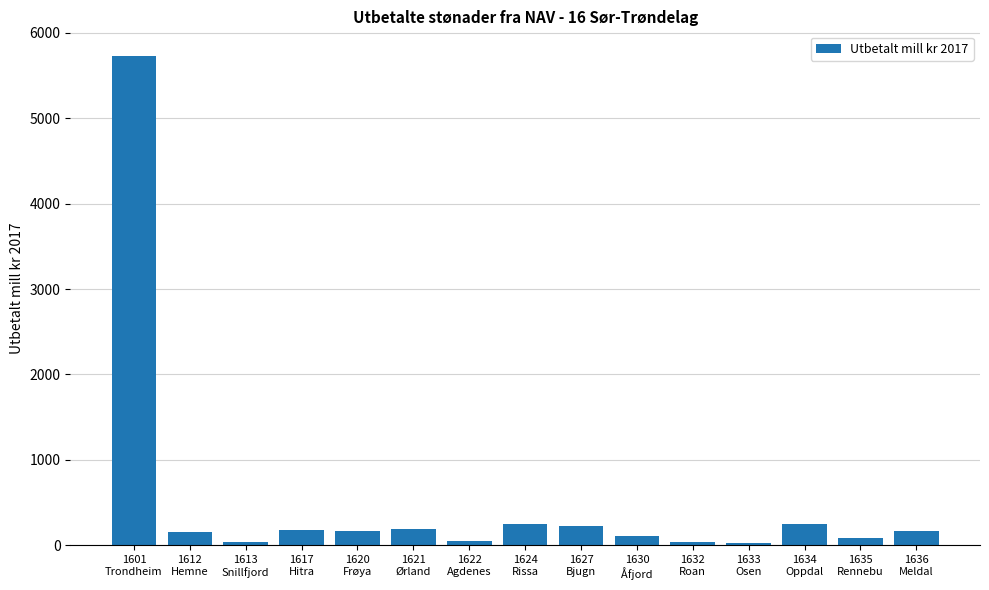

What is the difference between the values at 1613
Snillfjord and 1620
Frøya?

131.4